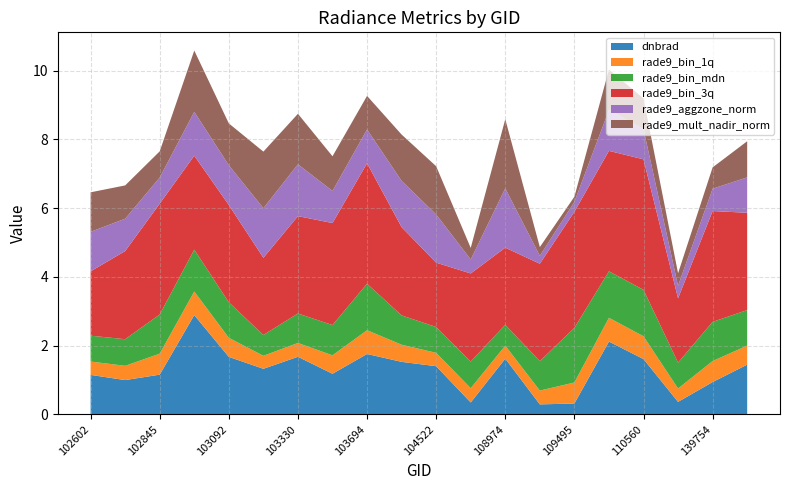

Reading left to right, transcribe all the data shown in this chart.

dnbrad: 102602=1.1	102724=1.0	102845=1.2	102964=2.9	103092=1.7	103211=1.3	103330=1.7	103448=1.2	103694=1.8	103811=1.5	104522=1.4	108268=0.3	108974=1.6	109147=0.3	109495=0.3	109680=2.1	110560=1.6	114610=0.4	139754=0.9	140154=1.4
rade9_bin_1q: 102602=0.4	102724=0.4	102845=0.6	102964=0.7	103092=0.6	103211=0.4	103330=0.4	103448=0.5	103694=0.7	103811=0.5	104522=0.4	108268=0.4	108974=0.4	109147=0.4	109495=0.6	109680=0.7	110560=0.7	114610=0.4	139754=0.6	140154=0.6
rade9_bin_mdn: 102602=0.8	102724=0.8	102845=1.1	102964=1.2	103092=1.0	103211=0.6	103330=0.9	103448=0.9	103694=1.4	103811=0.9	104522=0.8	108268=0.8	108974=0.6	109147=0.9	109495=1.6	109680=1.4	110560=1.4	114610=0.8	139754=1.1	140154=1.0
rade9_bin_3q: 102602=1.9	102724=2.6	102845=3.2	102964=2.7	103092=2.8	103211=2.2	103330=2.8	103448=3.0	103694=3.5	103811=2.6	104522=1.9	108268=2.6	108974=2.2	109147=2.8	109495=3.4	109680=3.5	110560=3.8	114610=1.9	139754=3.2	140154=2.8
rade9_aggzone_norm: 102602=1.1	102724=0.9	102845=0.8	102964=1.3	103092=1.2	103211=1.4	103330=1.5	103448=0.9	103694=1.0	103811=1.3	104522=1.4	108268=0.4	108974=1.7	109147=0.2	109495=0.3	109680=1.2	110560=0.9	114610=0.4	139754=0.6	140154=1.0
rade9_mult_nadir_norm: 102602=1.1	102724=1.0	102845=0.8	102964=1.8	103092=1.2	103211=1.6	103330=1.5	103448=1.0	103694=1.0	103811=1.3	104522=1.4	108268=0.3	108974=2.0	109147=0.3	109495=0.2	109680=1.2	110560=0.9	114610=0.4	139754=0.6	140154=1.1